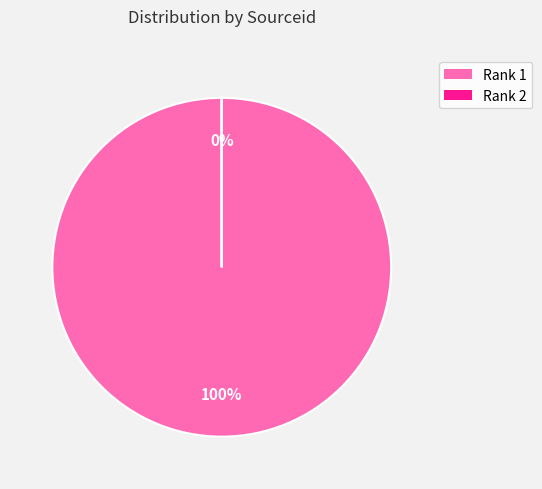

To the nearest percent, what is the difference between the Rank 1 and Rank 2 slice percentages?

100%